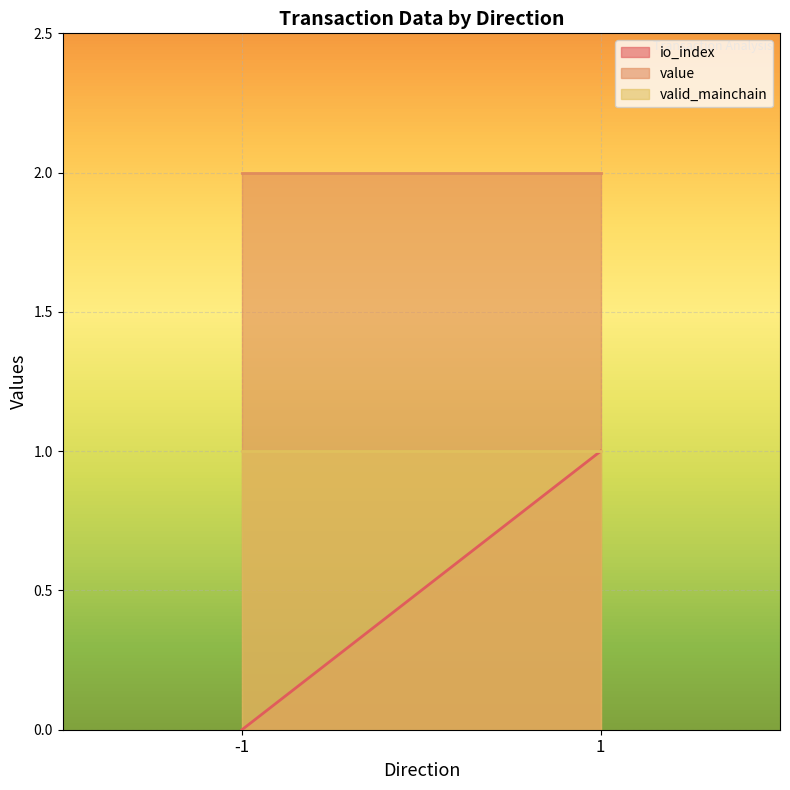

List the series in order of their overall mean, highest first.

value, valid_mainchain, io_index